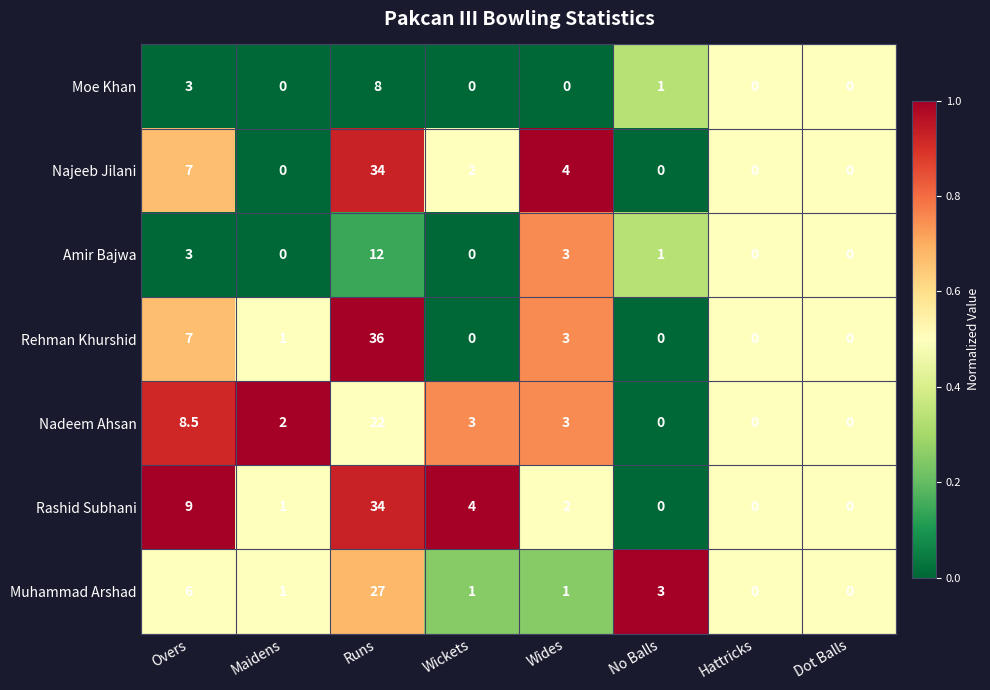

What is the average value of the Rehman Khurshid series?

5.9